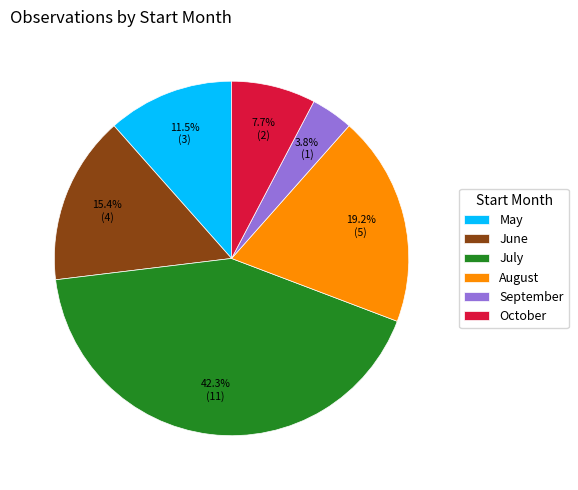

What portion of the pie excludes September?

96.2%